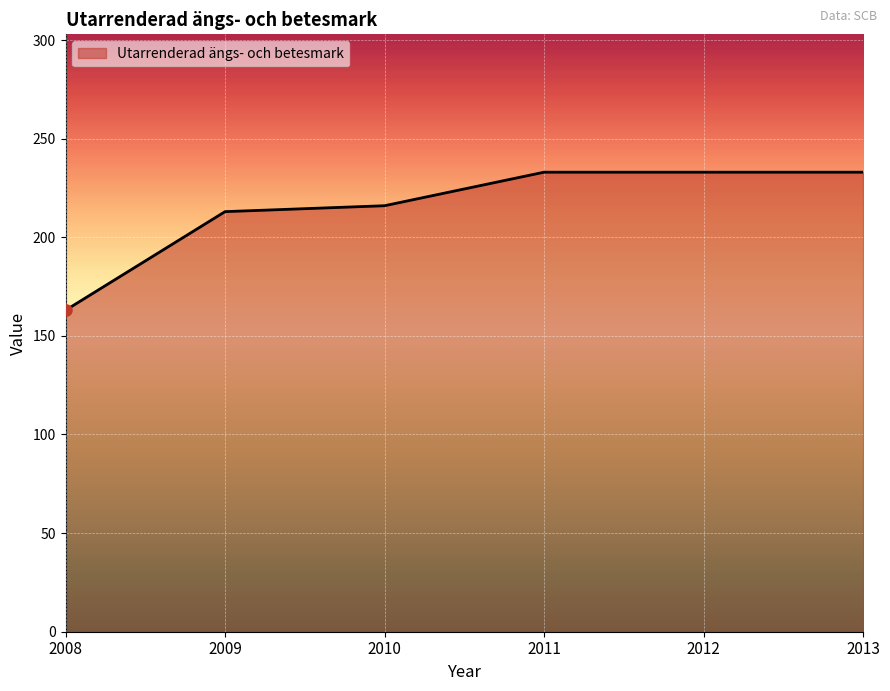

Is it true that the value at 2012 is 233?

True